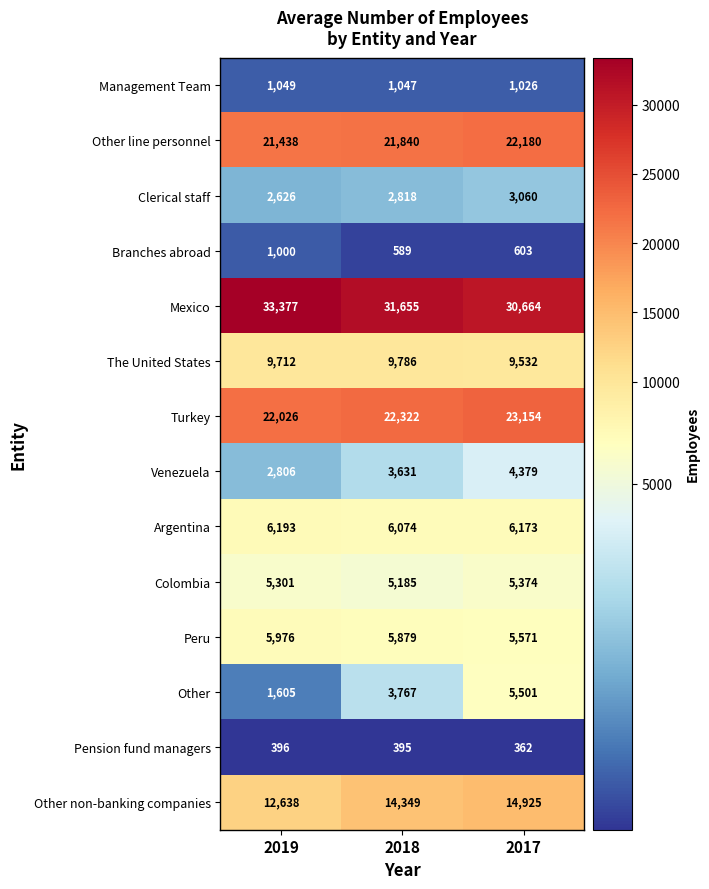

What is the total value across all series at 2019?

126143